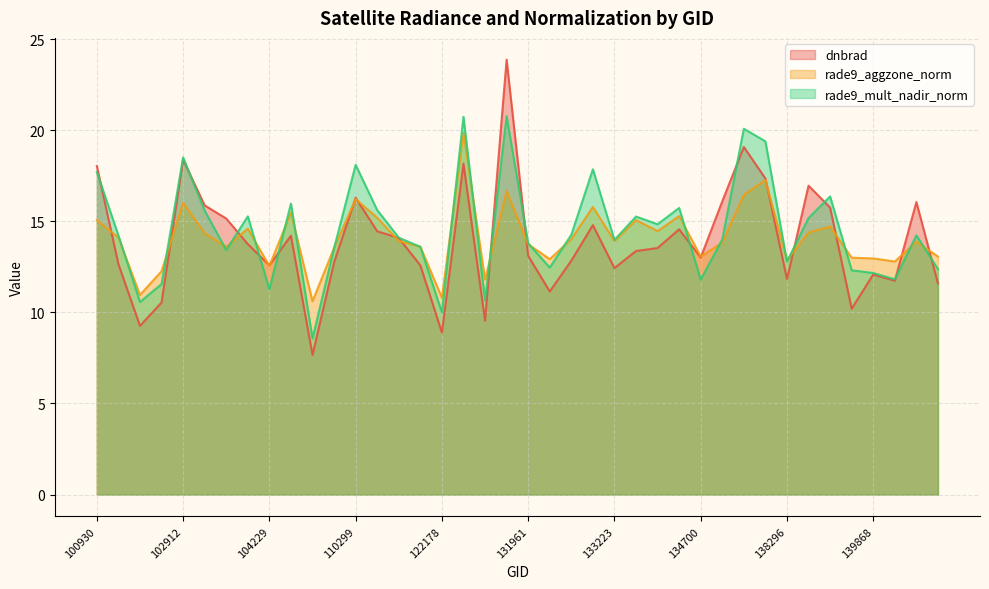

Which category has the highest value in the dnbrad series?

131947